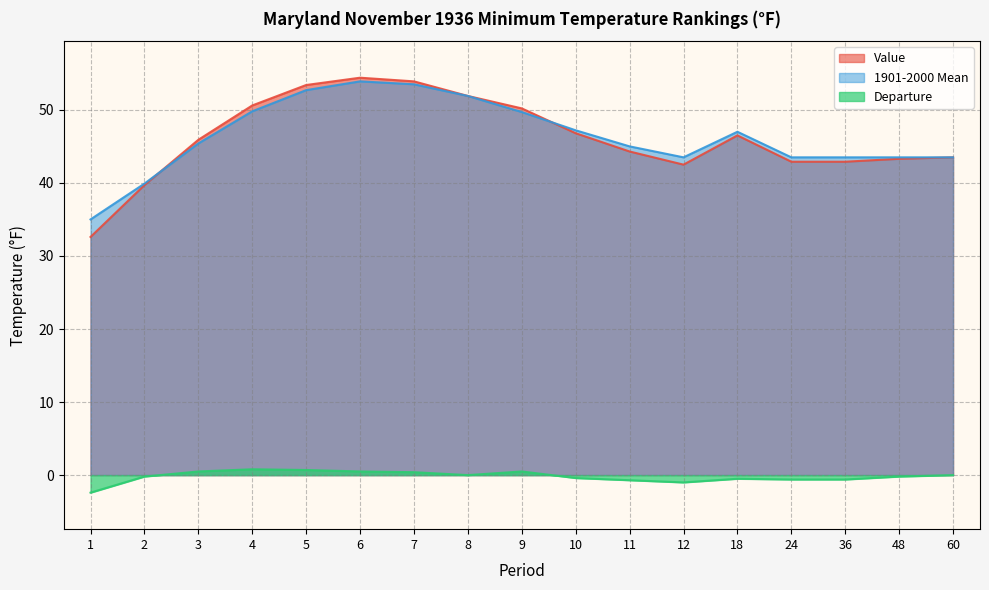

What is the total value across all series at 6?

108.8